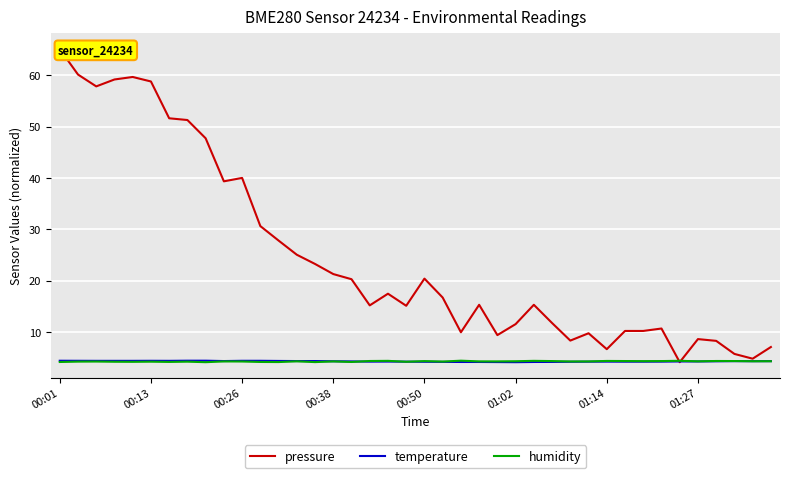

What is the highest value of the temperature series?

4.5